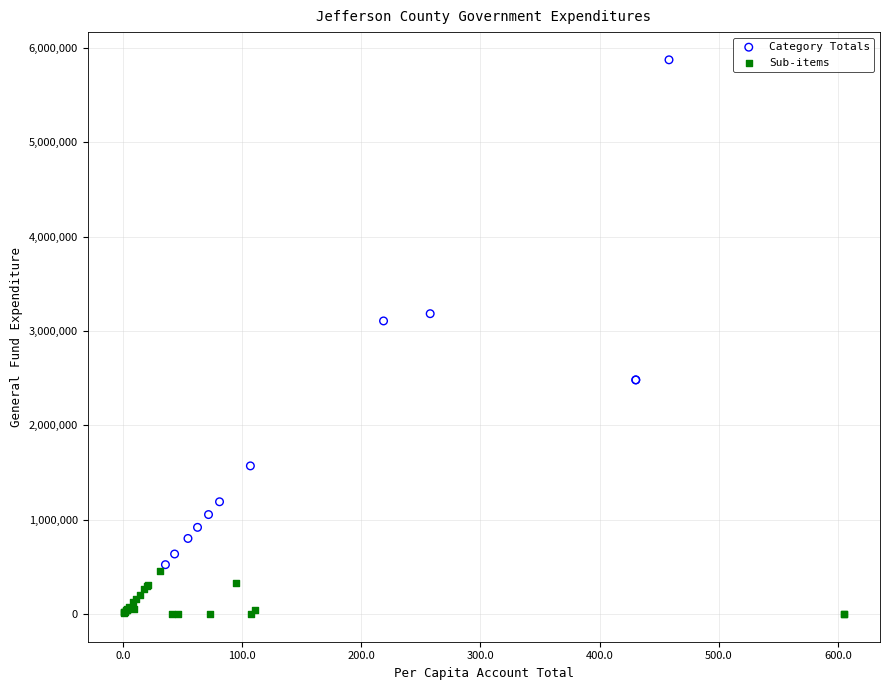

Which series contains the highest Y value?

Category Totals